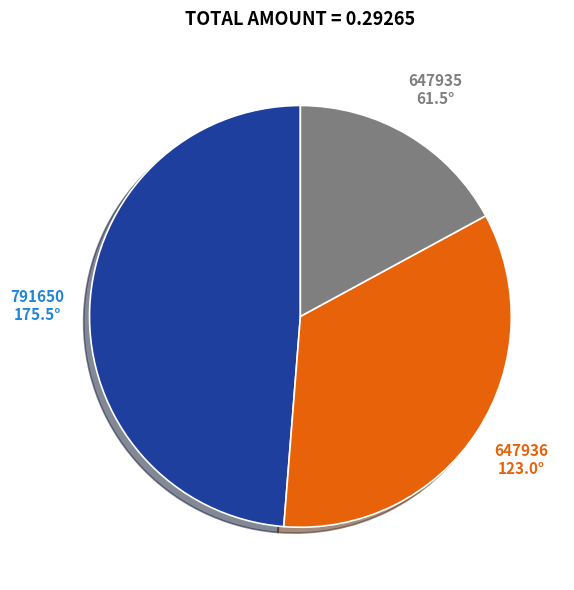

The 647935 slice represents 17% of the pie. True or false?

True